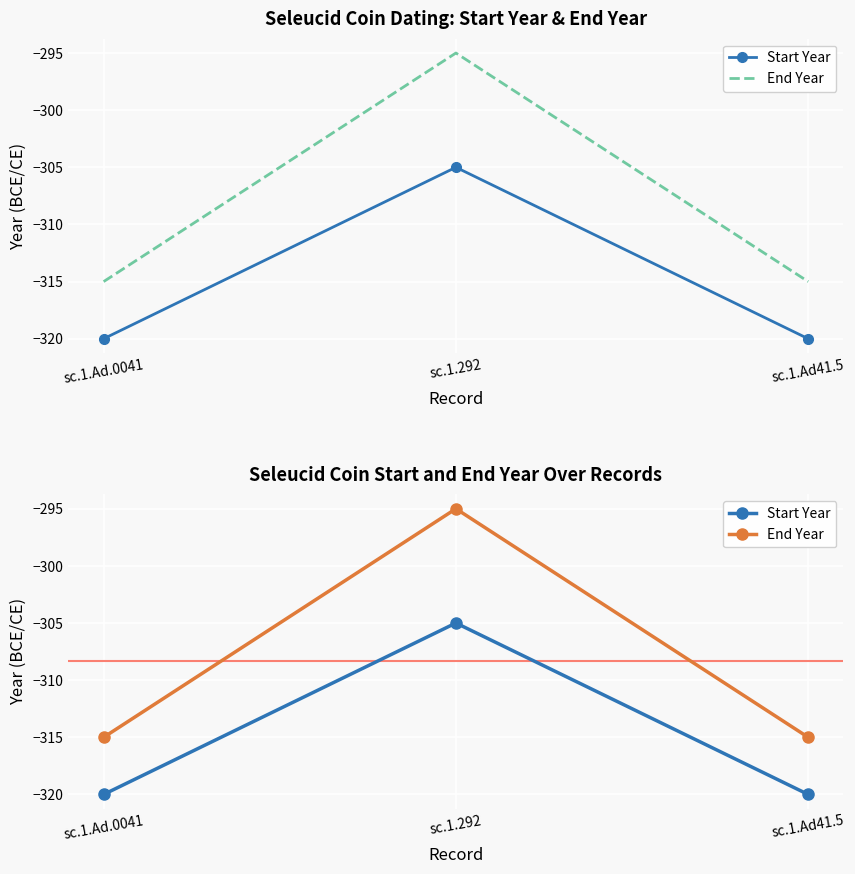

What is the difference between the maximum and minimum values in the Start Year series?

15